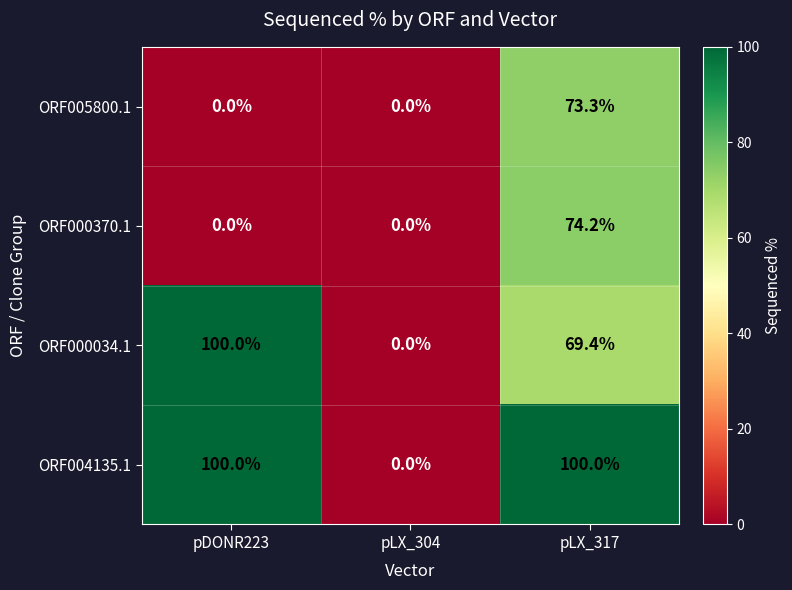

What is the spread (max minus min) of values at pLX_317?

30.6